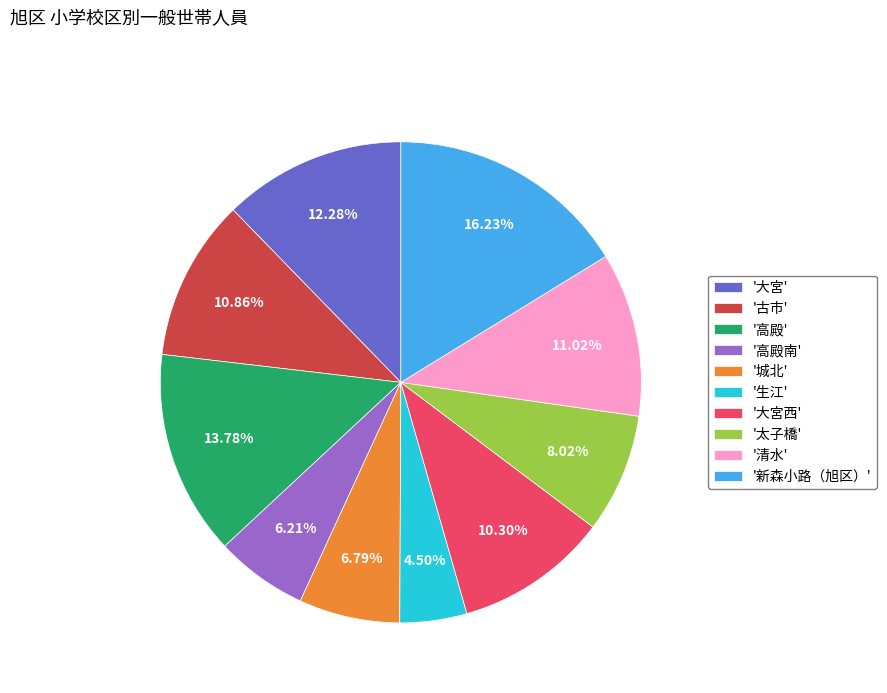

Which slice is the largest?

'新森小路（旭区）'